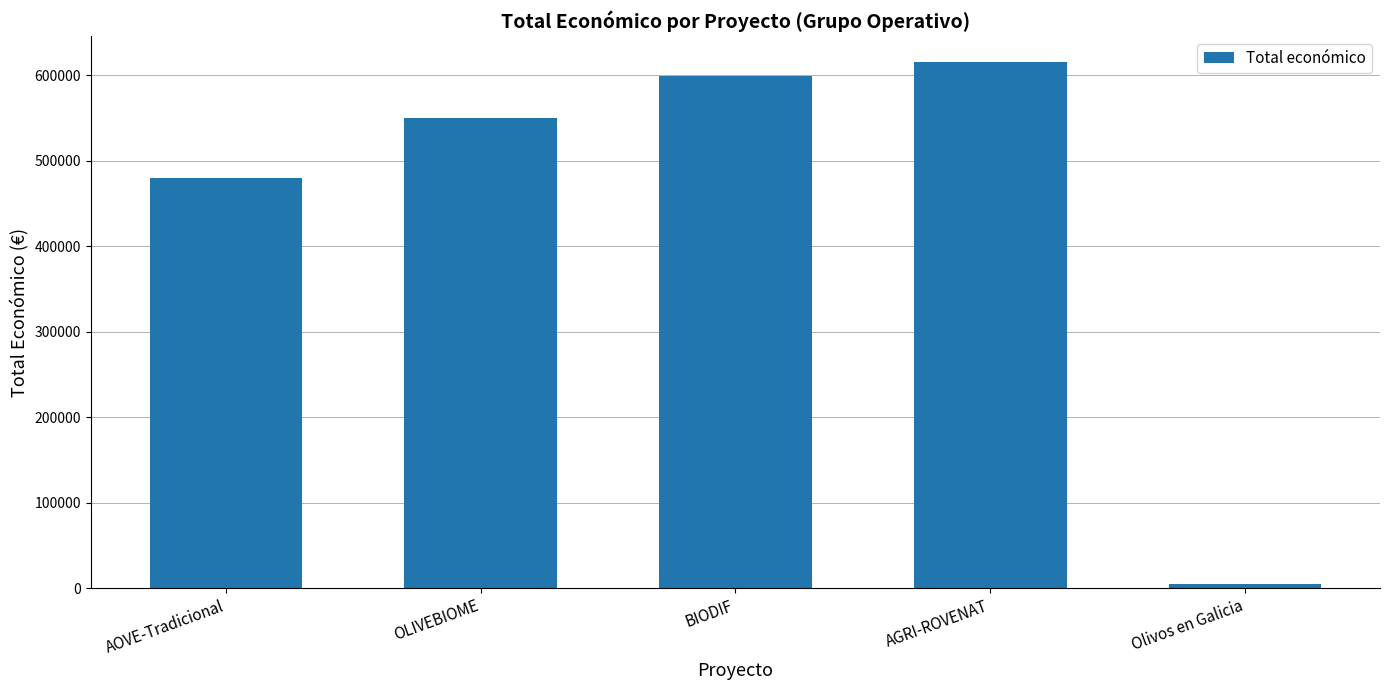

Reading left to right, what are all the values shown in this chart?

AOVE-Tradicional=479882	OLIVEBIOME=550111	BIODIF=599927	AGRI-ROVENAT=615375	Olivos en Galicia=5000